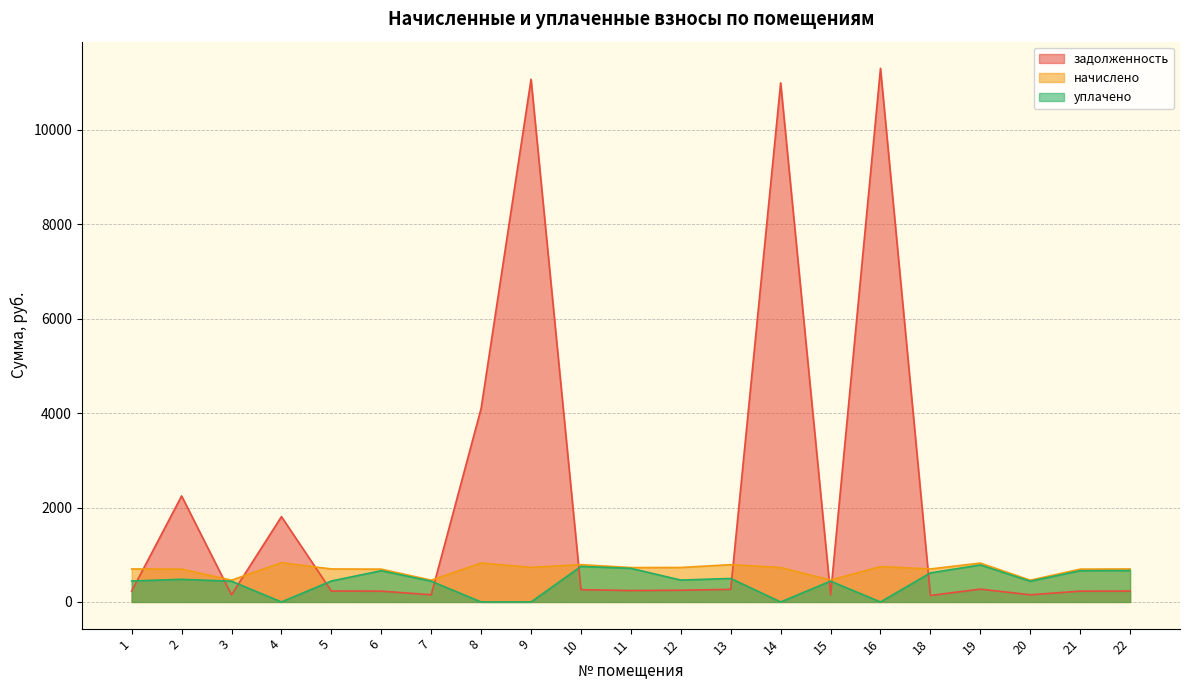

Does the chart have visible grid lines?

Yes